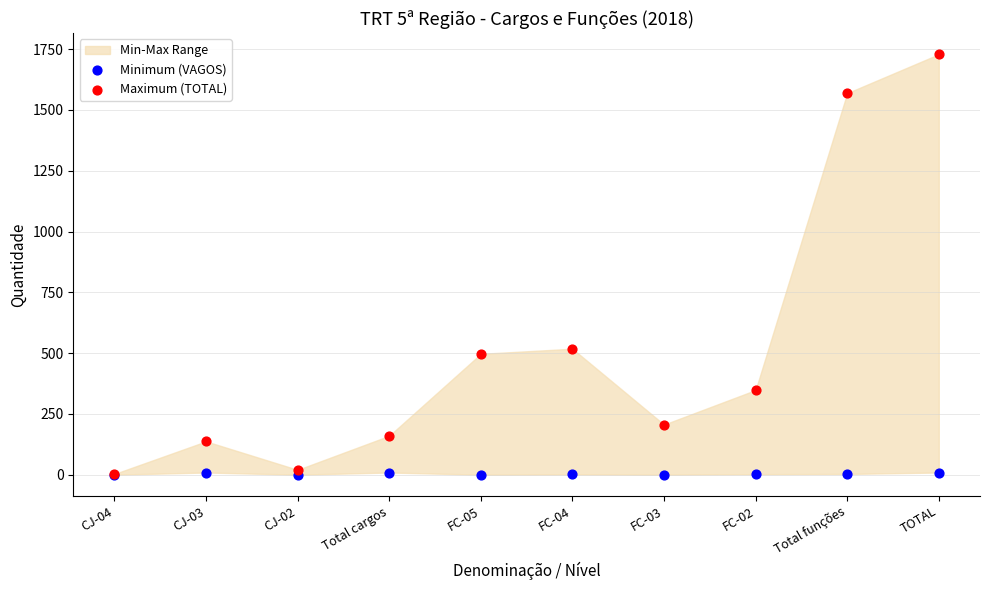

Across all series, what Y value is closest to 864?

518